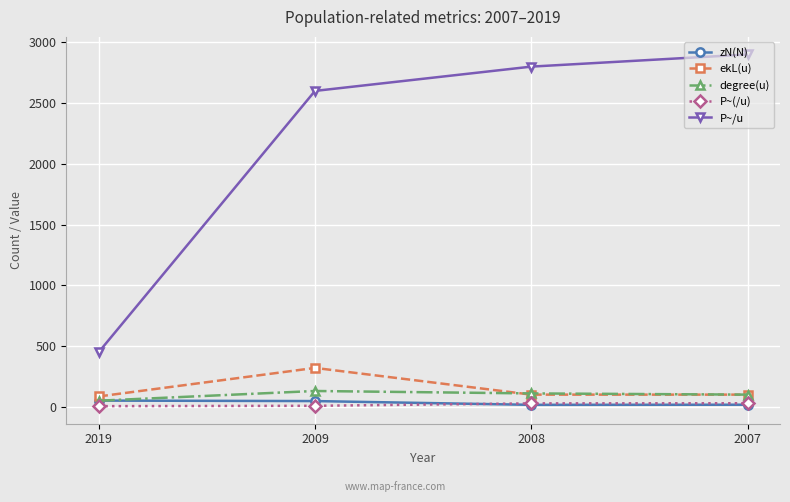

At which category does the chart reach its peak across all series?

2007